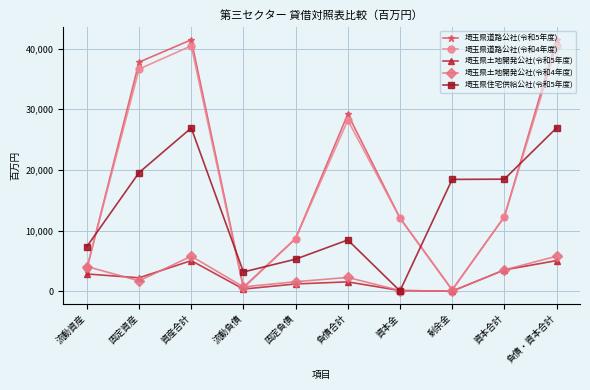

How many distinct data groups are displayed?

5